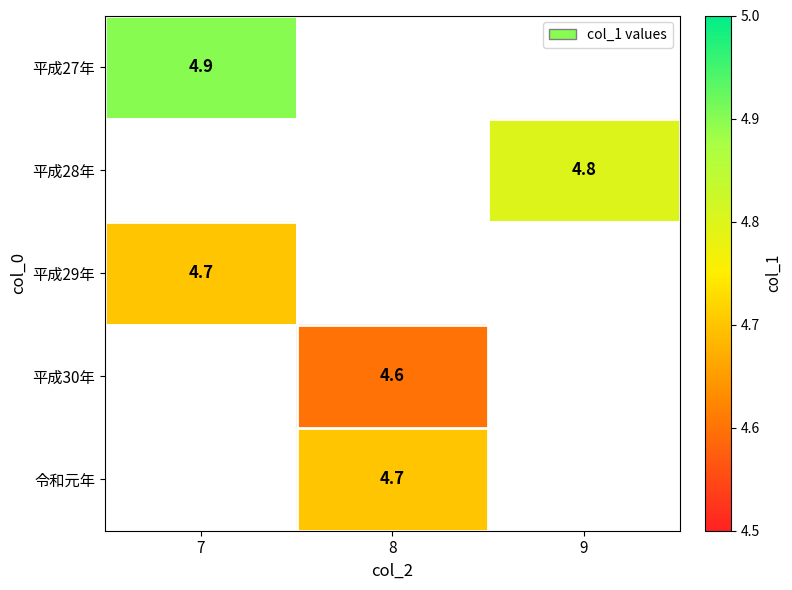

Is it true that 平成28年 equals 4.8 at 9?

True